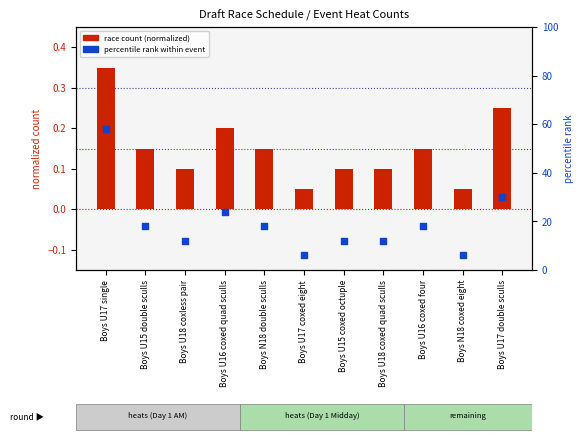

What is the total value across all series at Boys U15 coxed octuple?

12.1